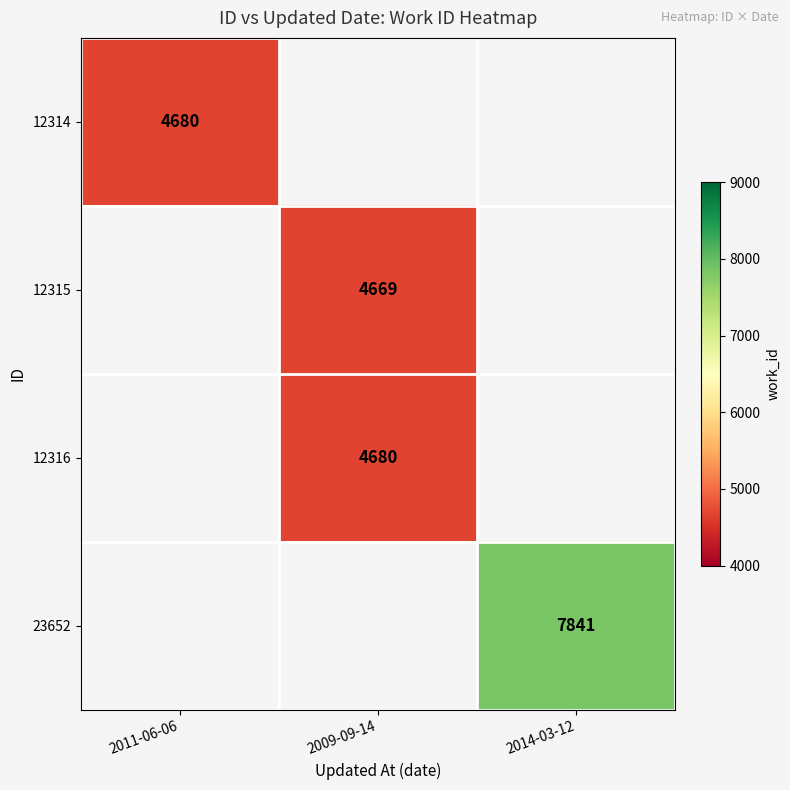

The 12315 series shows 4669 at 2009-09-14. True or false?

True